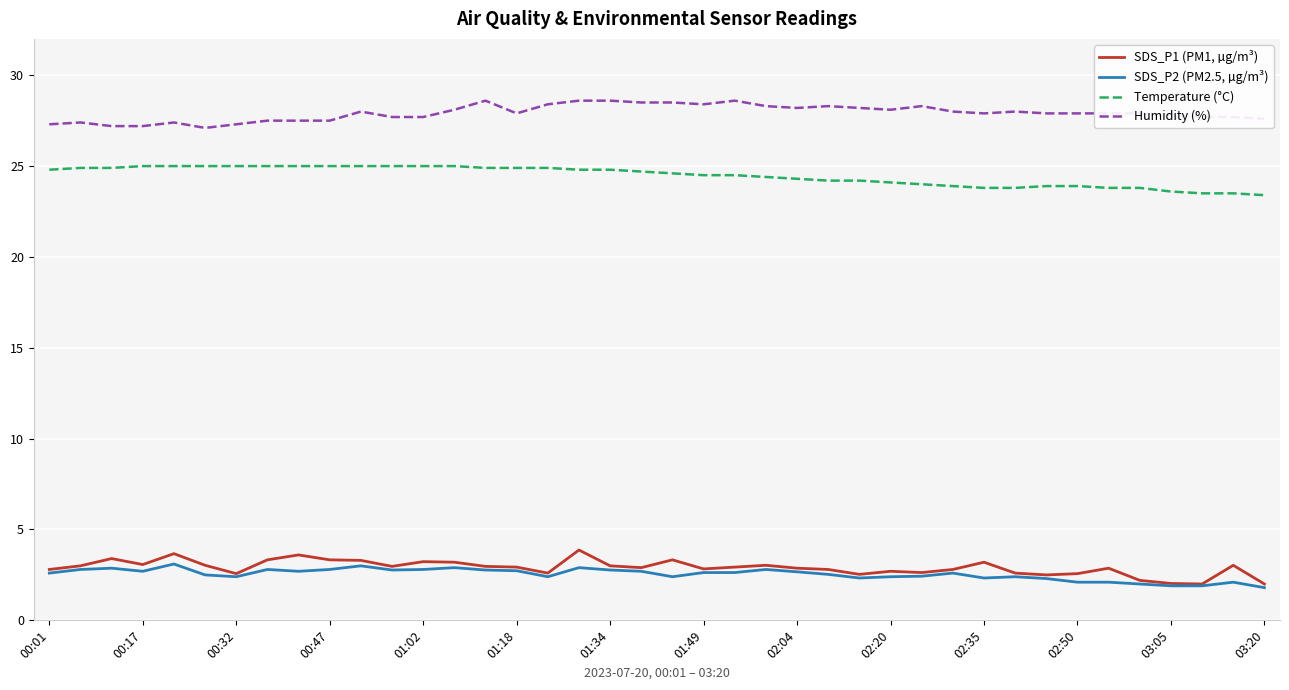

What are all the series names shown in the legend?

SDS_P1 (PM1, µg/m³), SDS_P2 (PM2.5, µg/m³), Temperature (°C), Humidity (%)